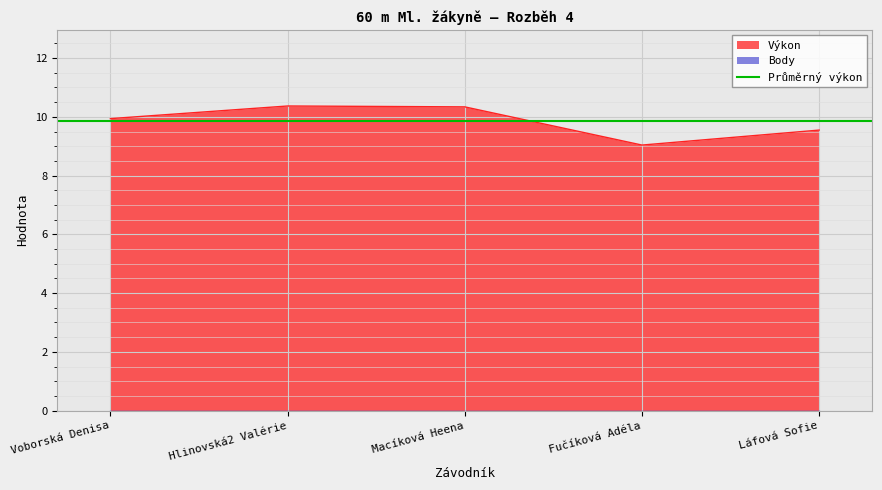

Where is the data nearest to the value 9?

Fučíková Adéla